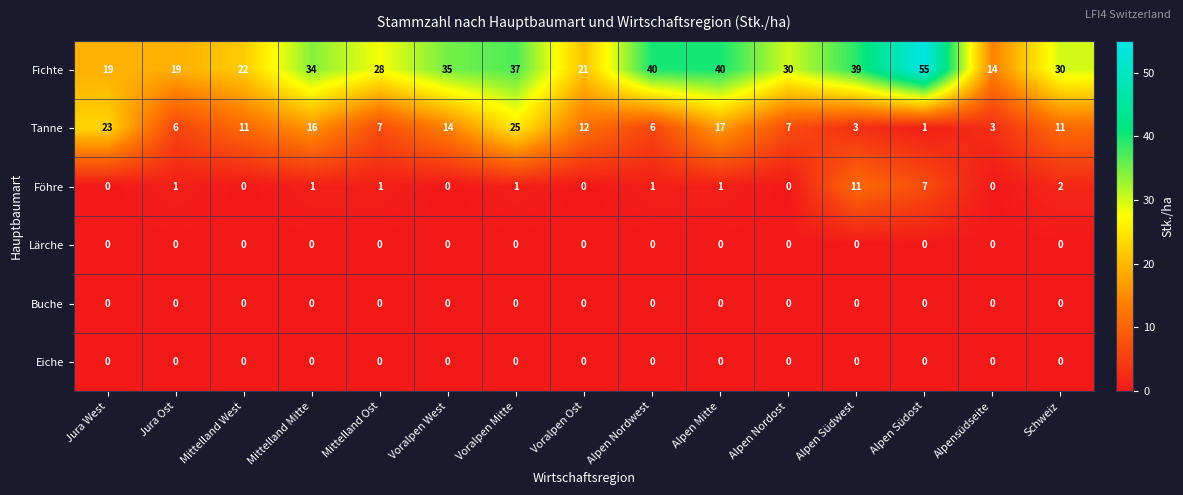

What is the difference between the Fichte values at Jura Ost and Alpen Mitte?

21